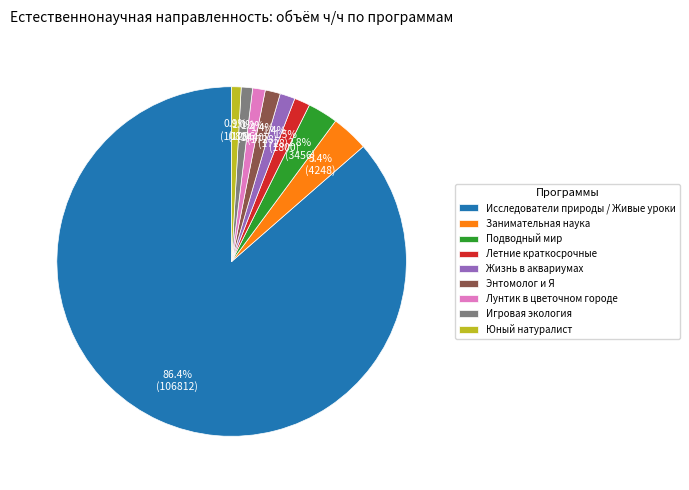

Approximately how many times larger is the value at Летние краткосрочные compared to Занимательная наука?

0.4